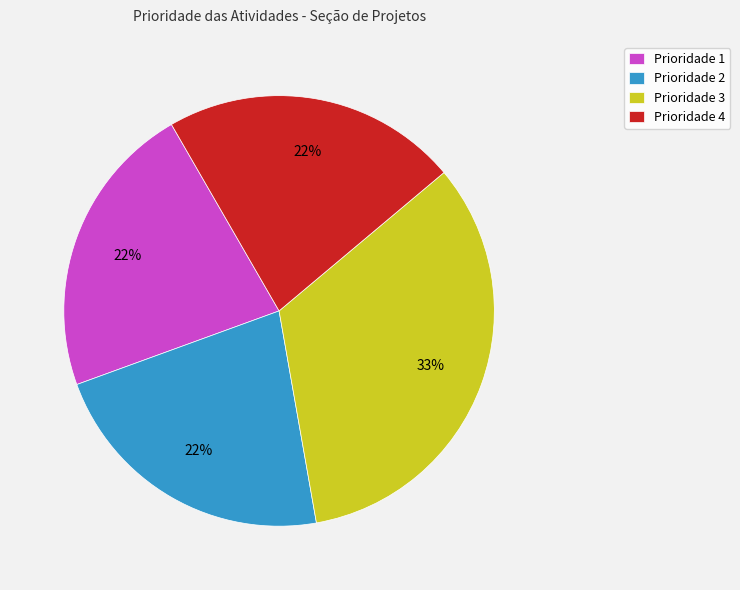

To the nearest percent, what is the average slice percentage?

25%